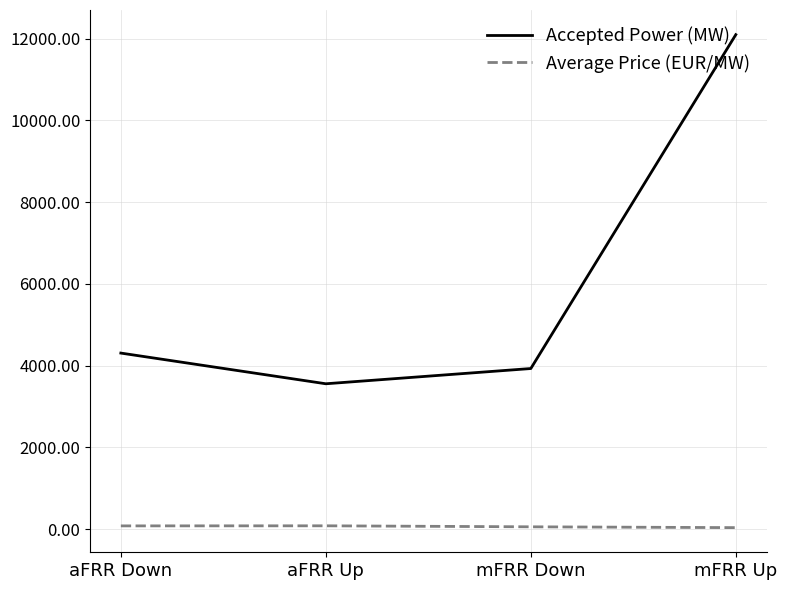

How many lines are shown in the chart?

2